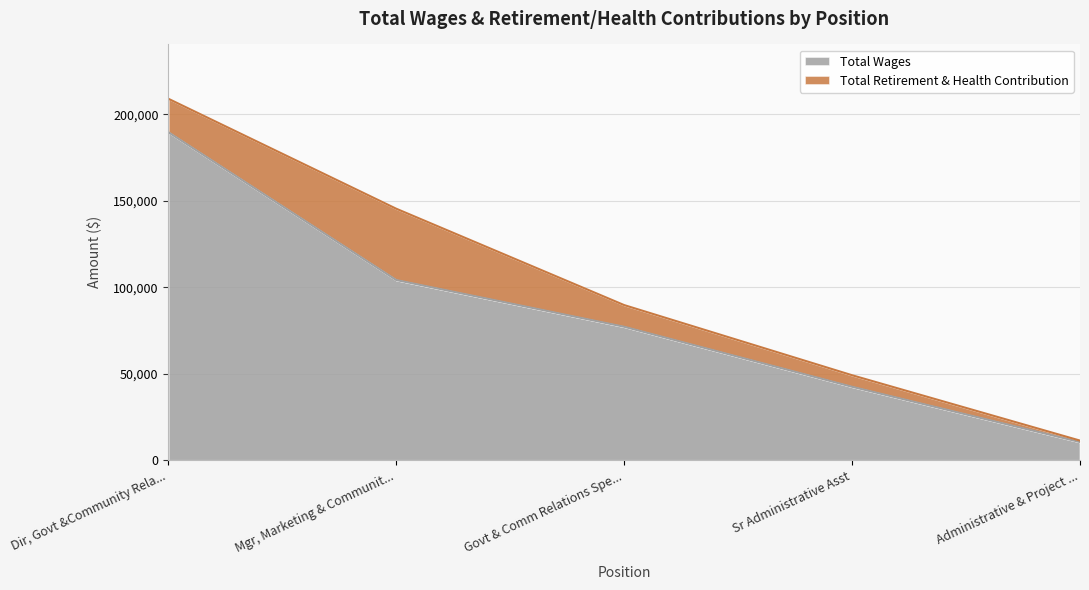

Which category has the lowest value in the Total Wages series?

Administrative & Project ...